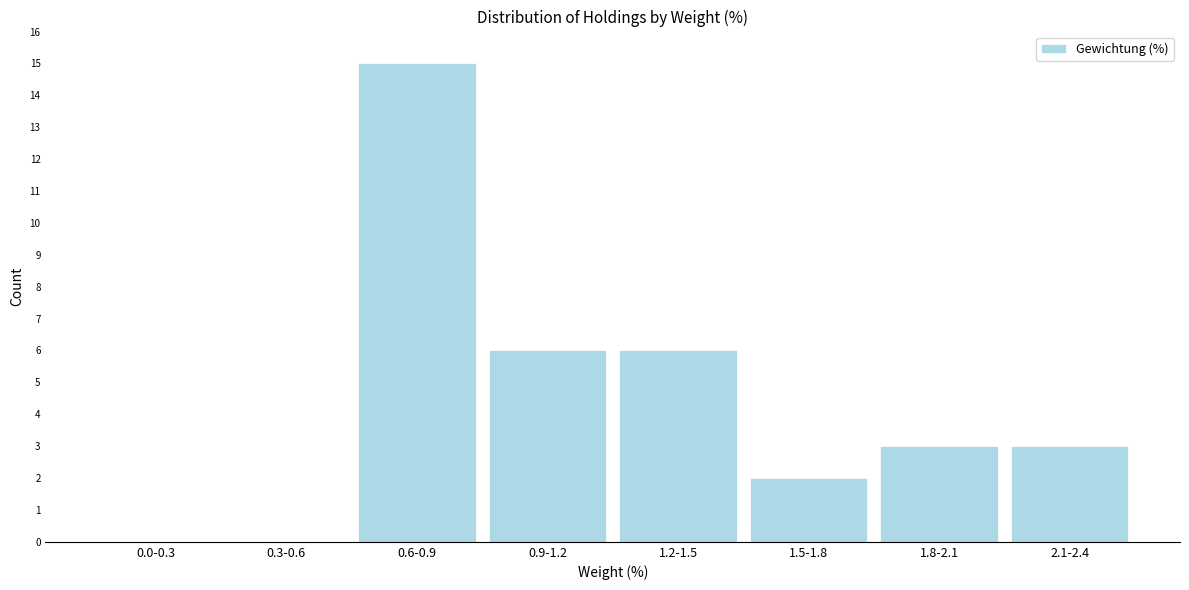

Reading right to left, transcribe all the data shown in this chart.

2.1-2.4=3	1.8-2.1=3	1.5-1.8=2	1.2-1.5=6	0.9-1.2=6	0.6-0.9=15	0.3-0.6=0	0.0-0.3=0